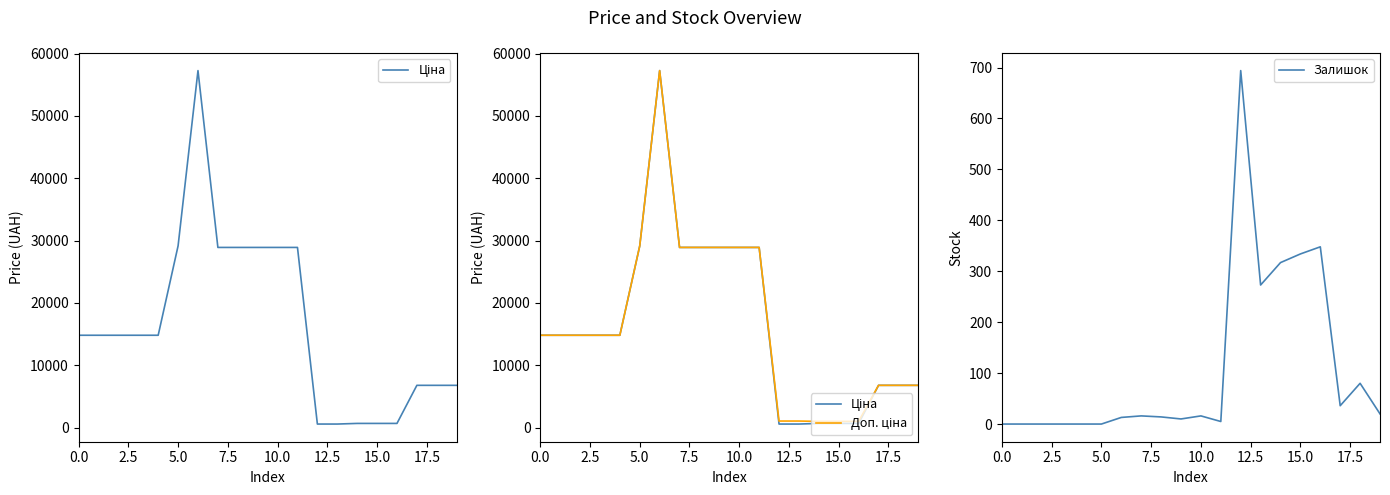

Is it true that Залишок equals 10.0 at 9?

True